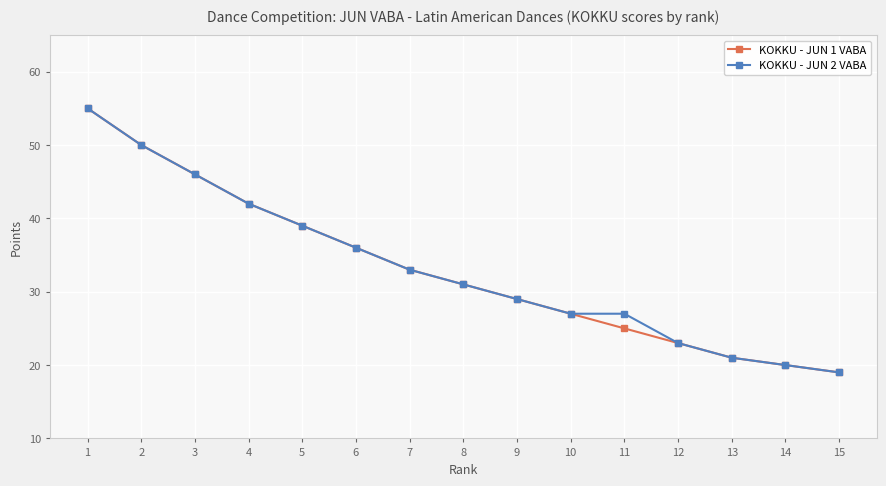

What value does the KOKKU - JUN 1 VABA series have at 6?

36